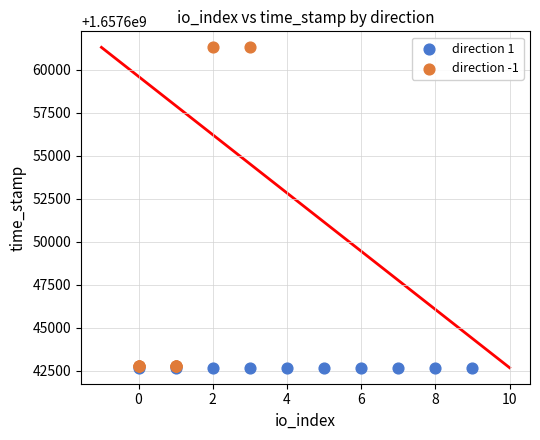

Which series contains the highest Y value?

direction -1